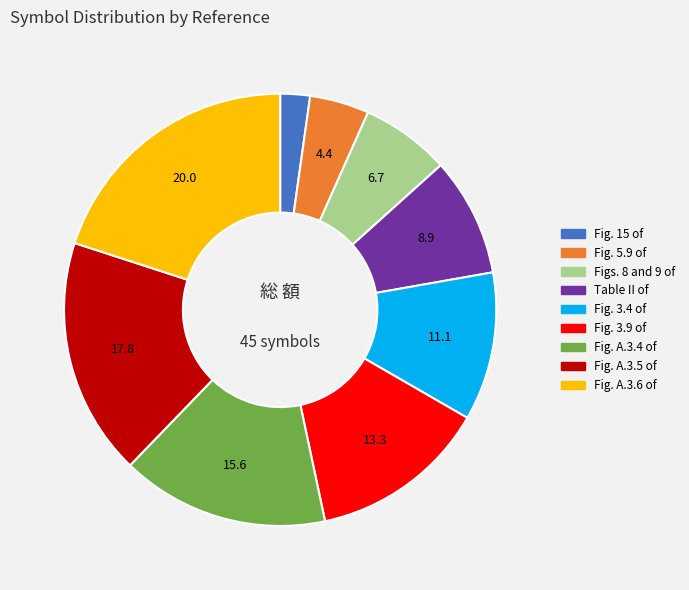

Does any single category account for the majority?

No